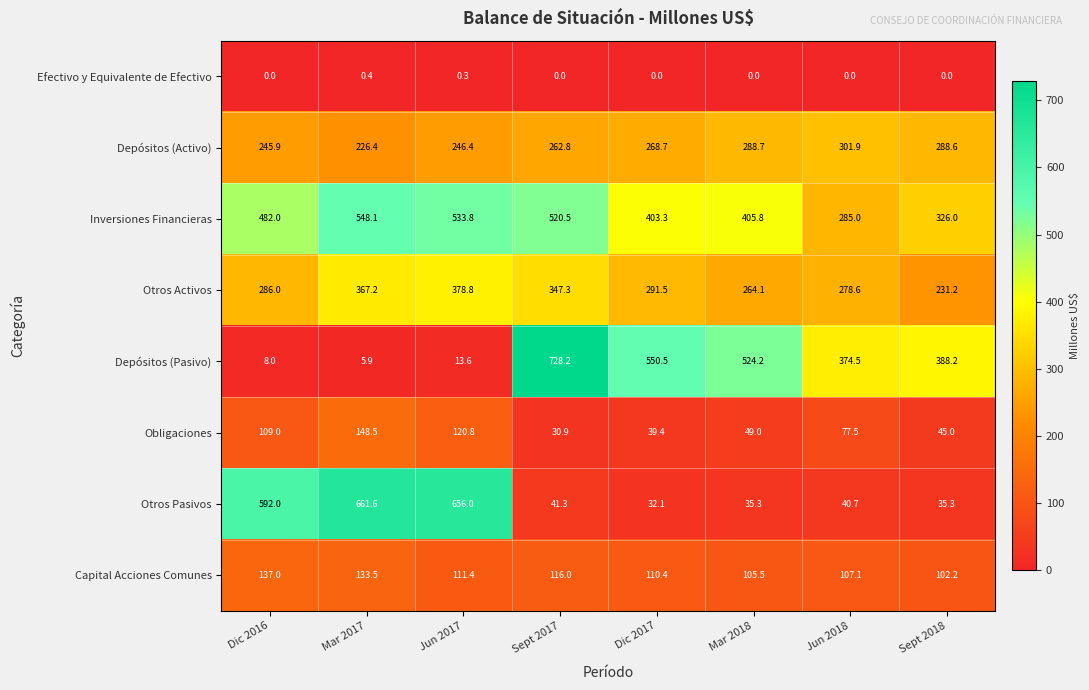

Rank the series at Mar 2018 from highest to lowest value.

Depósitos (Pasivo), Inversiones Financieras, Depósitos (Activo), Otros Activos, Capital Acciones Comunes, Obligaciones, Otros Pasivos, Efectivo y Equivalente de Efectivo